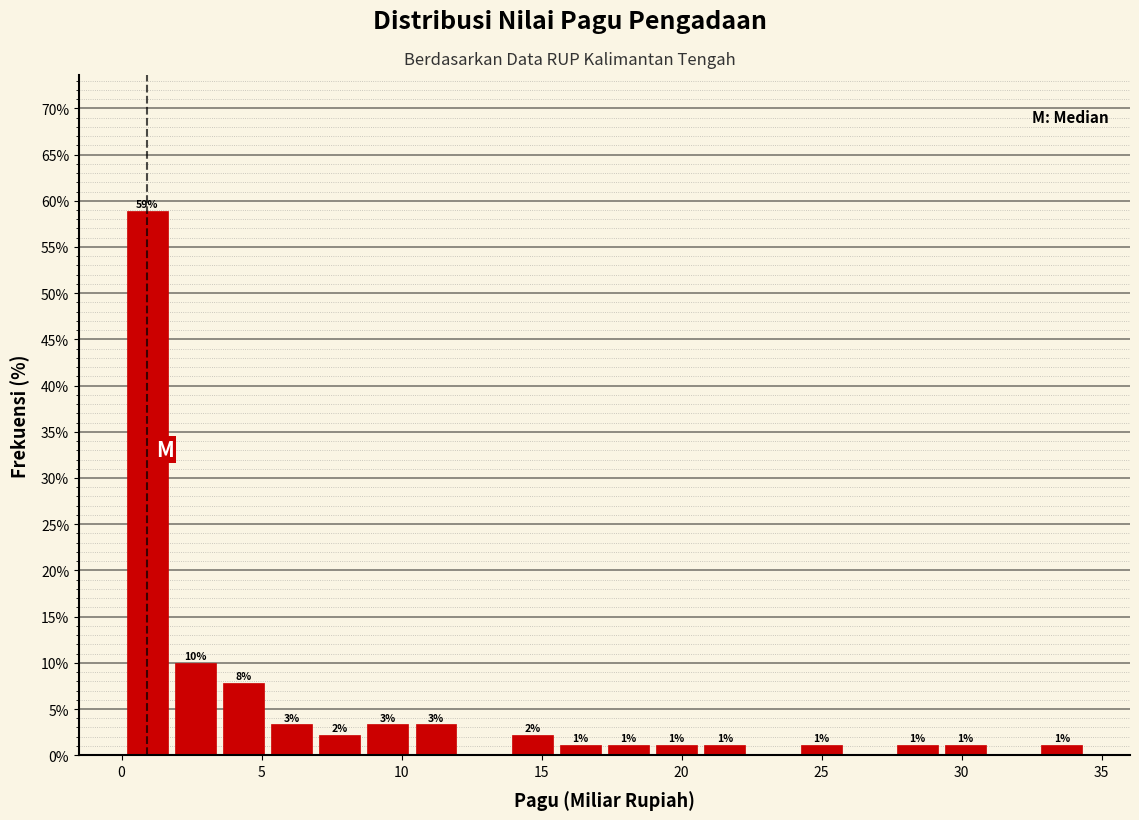

Read against the x-axis, roughly where is the centre of the tallest bar?

1.0